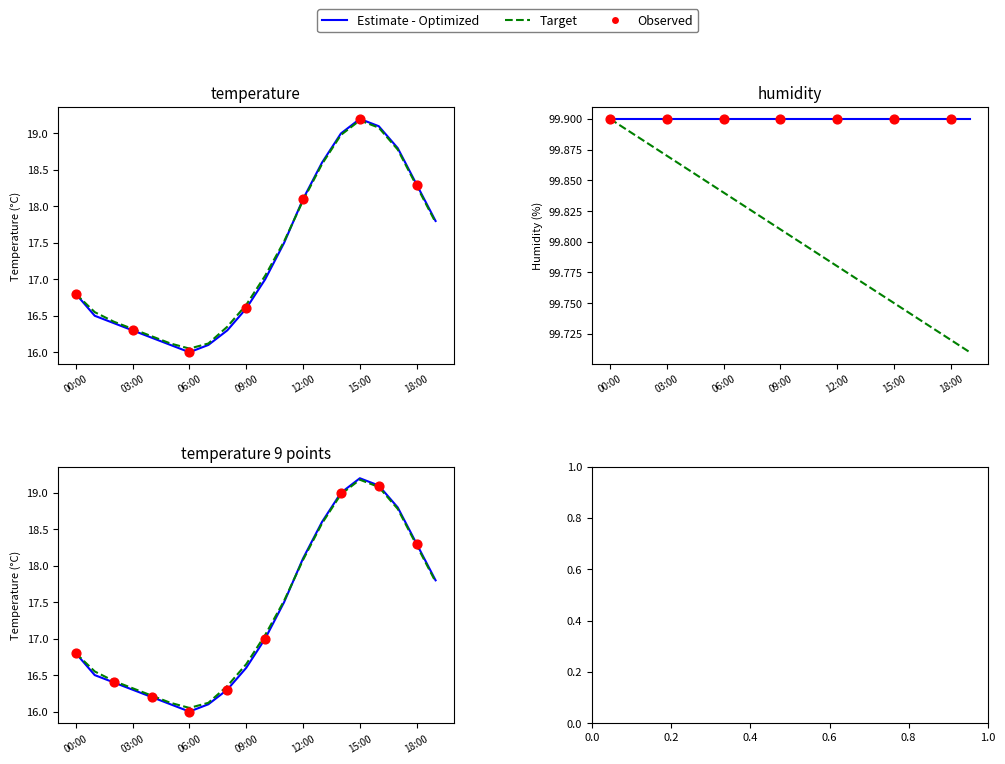

Which series reaches the minimum Y coordinate?

temperature